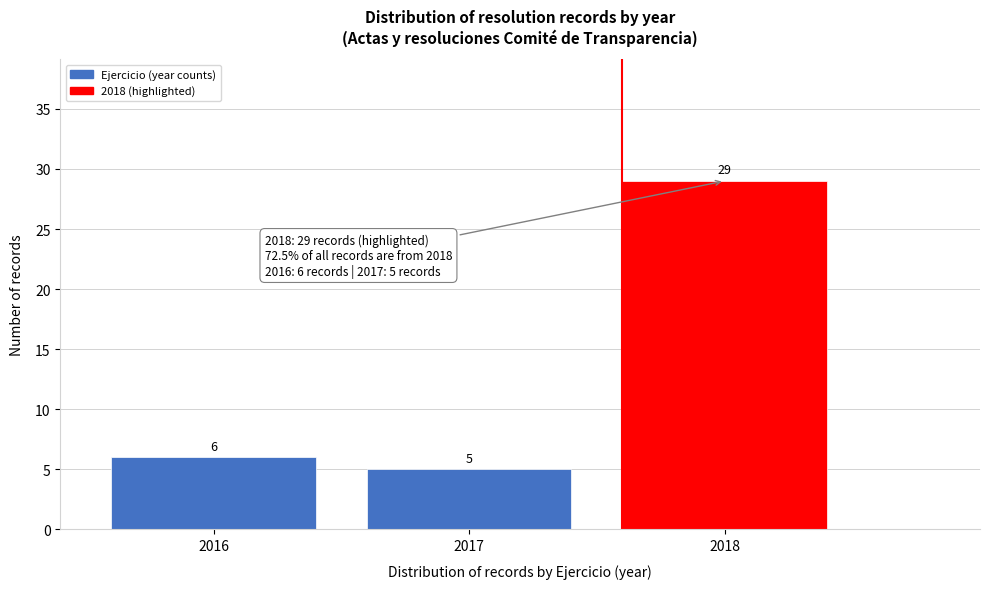

Reading left to right, transcribe all the data shown in this chart.

2016=6	2017=5	2018=29